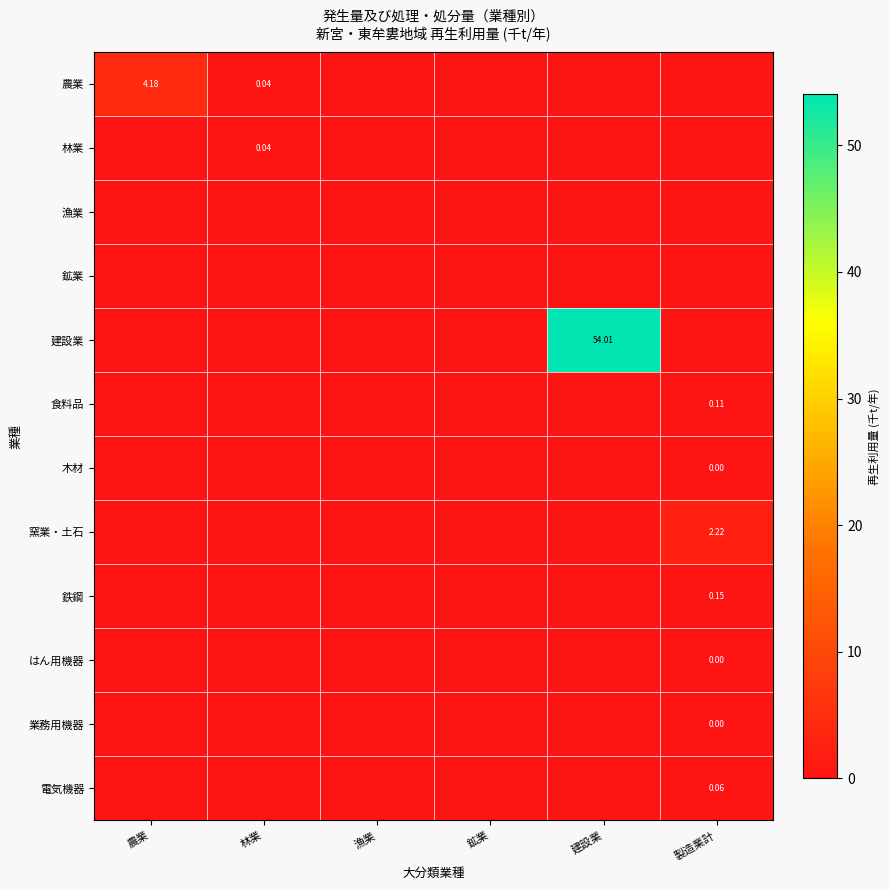

At which category is the sum across all series the highest?

建設業